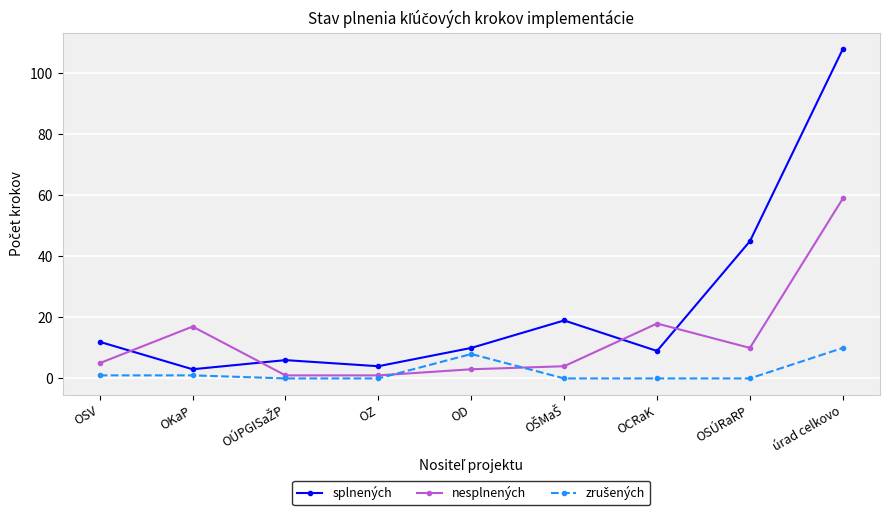

Which series has the widest spread of values?

splnených